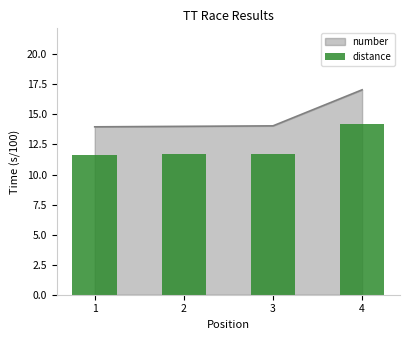

Where is the data nearest to the value 12?

3